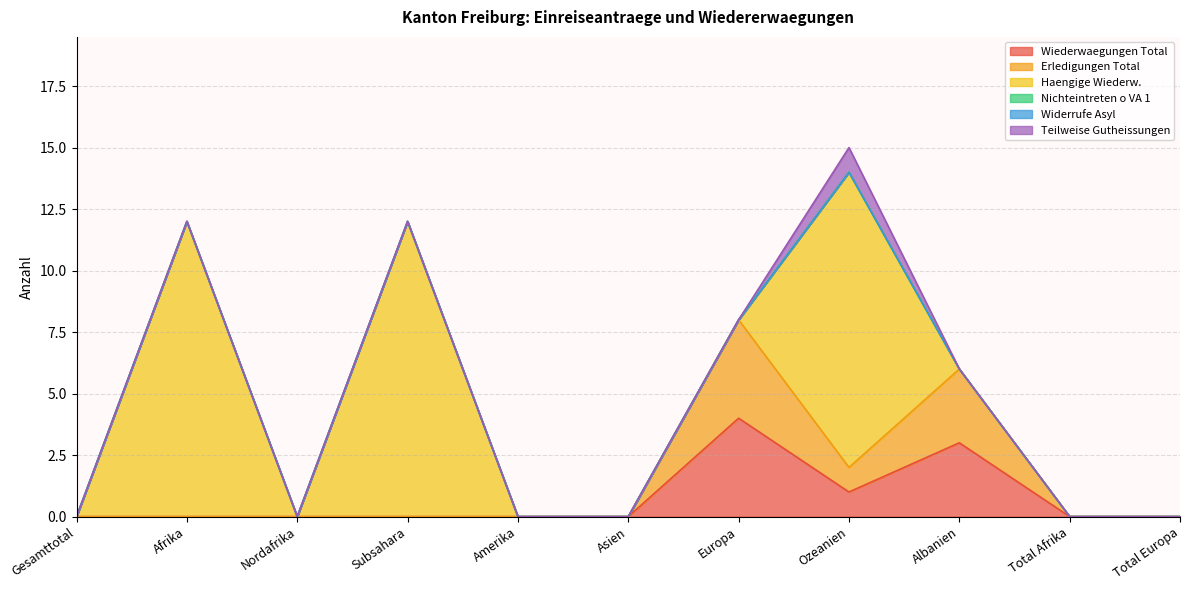

Reading left to right, list all the values displayed in this chart.

Wiederwaegungen Total: Gesamttotal=0	Afrika=0	Nordafrika=0	Subsahara=0	Amerika=0	Asien=0	Europa=4	Ozeanien=1	Albanien=3	Total Afrika=0	Total Europa=0
Erledigungen Total: Gesamttotal=0	Afrika=0	Nordafrika=0	Subsahara=0	Amerika=0	Asien=0	Europa=4	Ozeanien=1	Albanien=3	Total Afrika=0	Total Europa=0
Haengige Wiederw.: Gesamttotal=0	Afrika=12	Nordafrika=0	Subsahara=12	Amerika=0	Asien=0	Europa=0	Ozeanien=12	Albanien=0	Total Afrika=0	Total Europa=0
Nichteintreten o VA 1: Gesamttotal=0	Afrika=0	Nordafrika=0	Subsahara=0	Amerika=0	Asien=0	Europa=0	Ozeanien=0	Albanien=0	Total Afrika=0	Total Europa=0
Widerrufe Asyl: Gesamttotal=0	Afrika=0	Nordafrika=0	Subsahara=0	Amerika=0	Asien=0	Europa=0	Ozeanien=0	Albanien=0	Total Afrika=0	Total Europa=0
Teilweise Gutheissungen: Gesamttotal=0	Afrika=0	Nordafrika=0	Subsahara=0	Amerika=0	Asien=0	Europa=0	Ozeanien=1	Albanien=0	Total Afrika=0	Total Europa=0